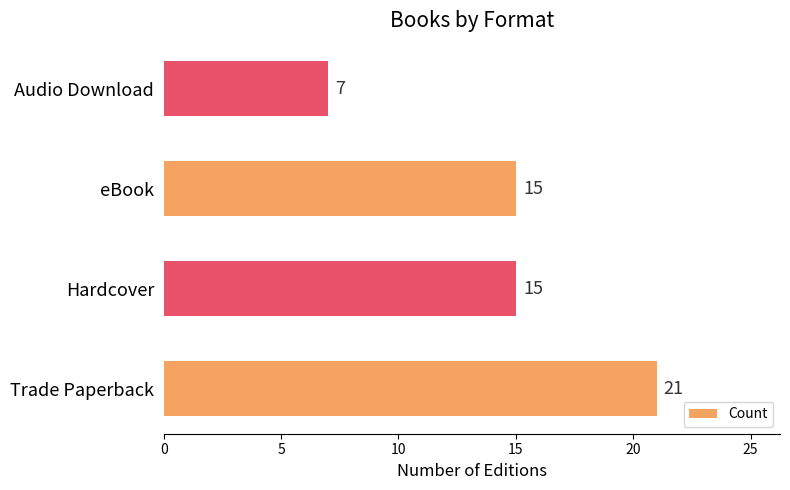

How many data points are less than 15?

1